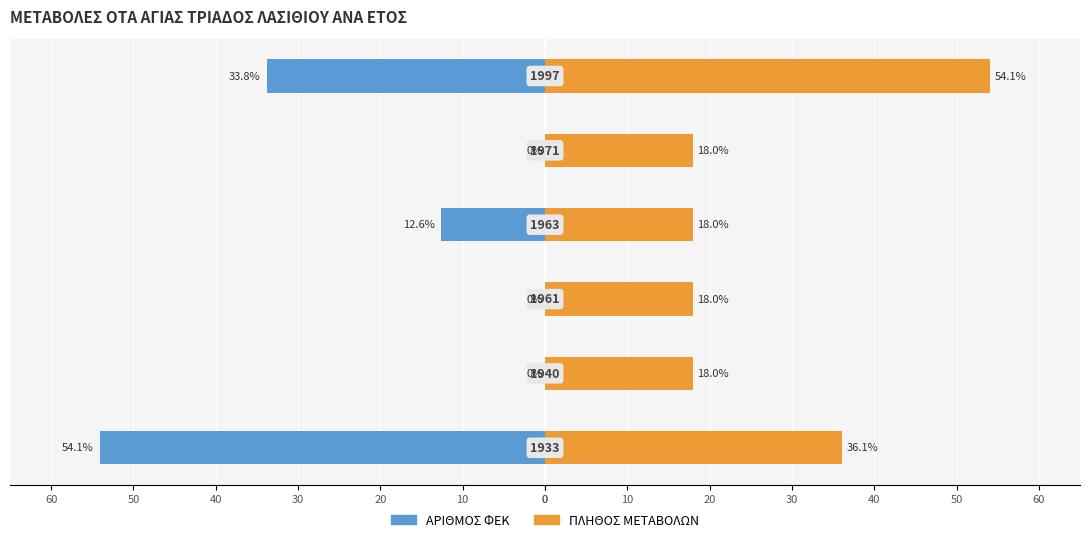

Which series has the largest total across all categories?

ΠΛΗΘΟΣ ΜΕΤΑΒΟΛΩΝ